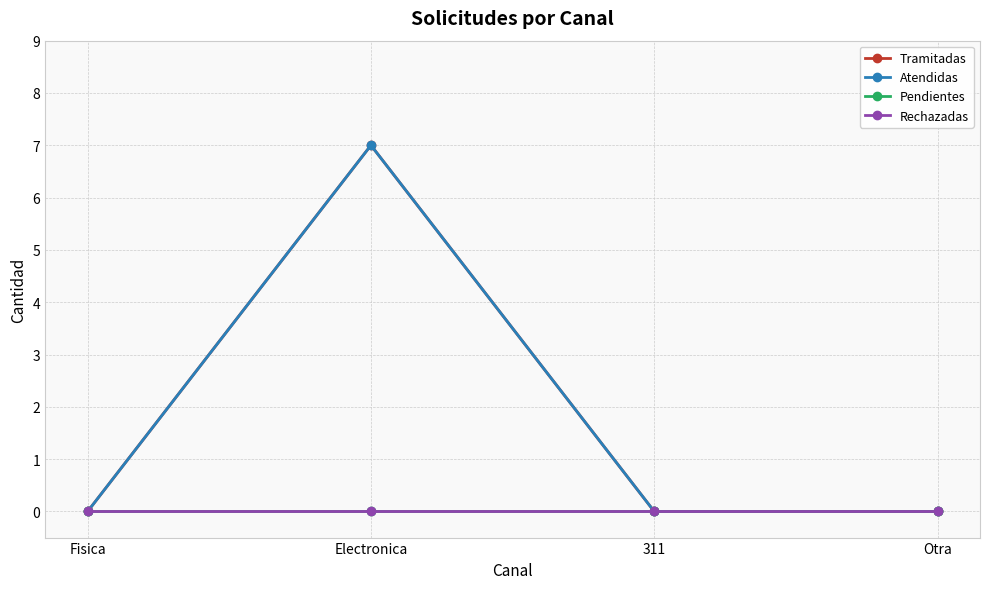

The value of Pendientes at Electronica is 0. True or false?

True